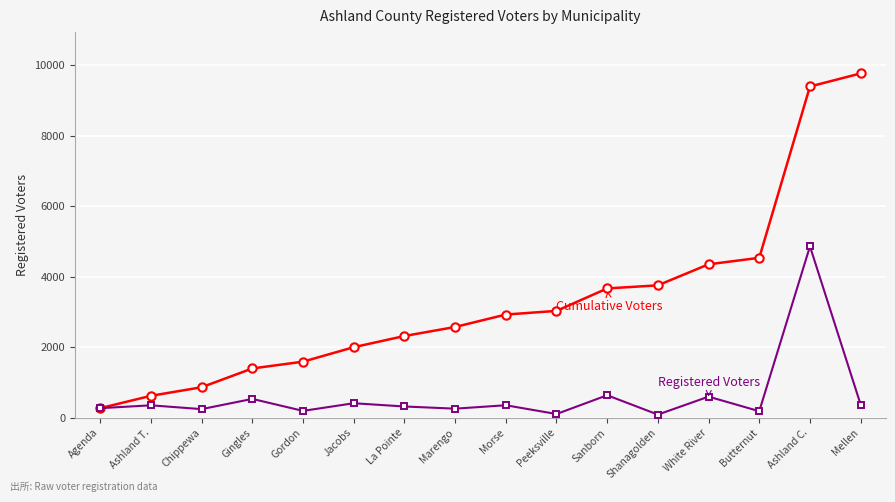

At which category is the sum across all series the highest?

Ashland C.